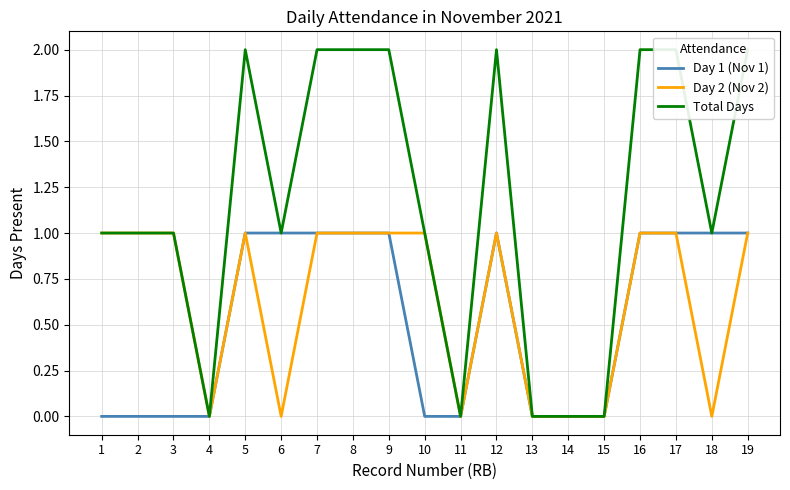

How many values in the Total Days series exceed 1?

8